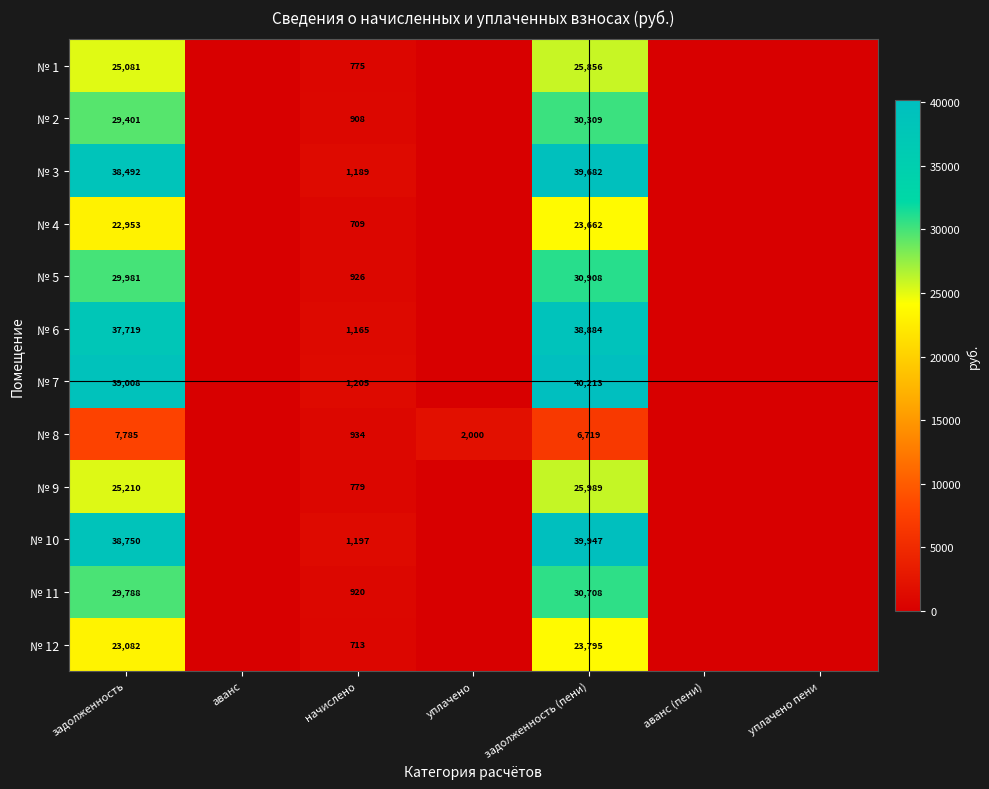

At which category is the sum across all series the highest?

задолженность (пени)